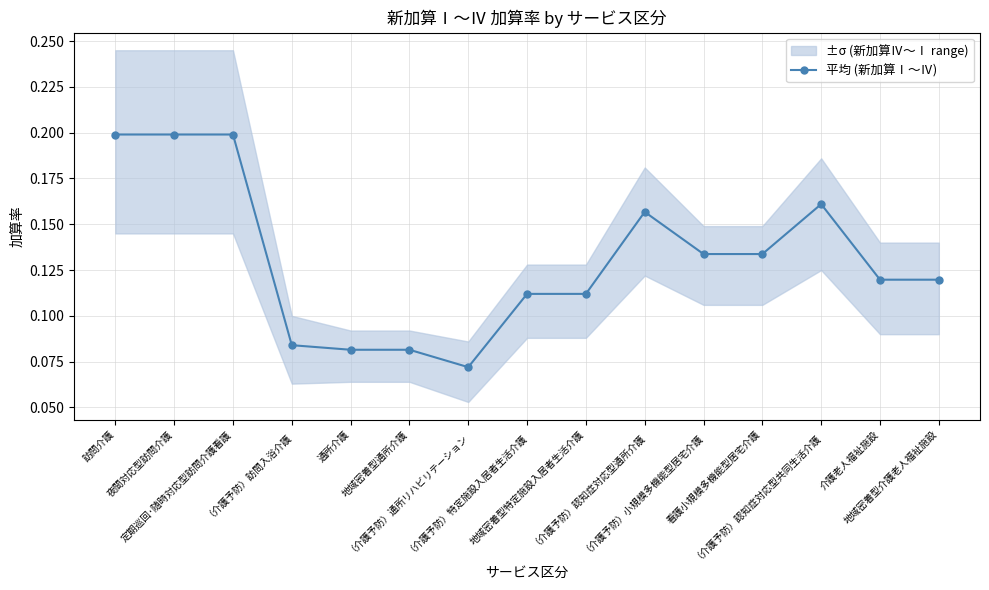

What is the difference between the maximum and second lowest values?

0.1